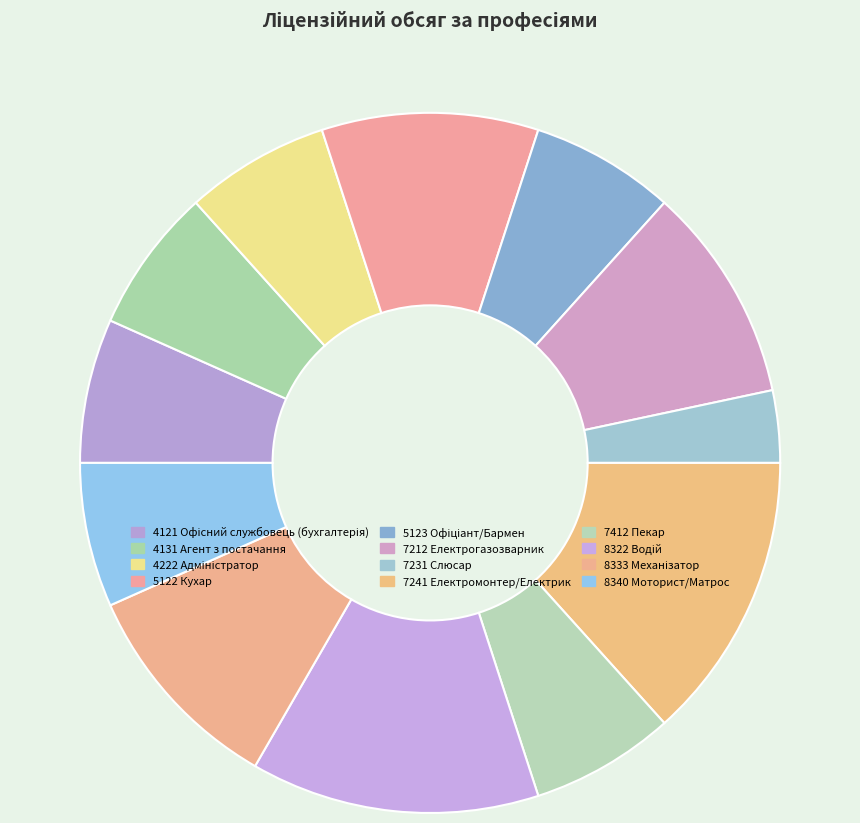

Is it true that 4222 Адміністратор is 7% of the pie?

True